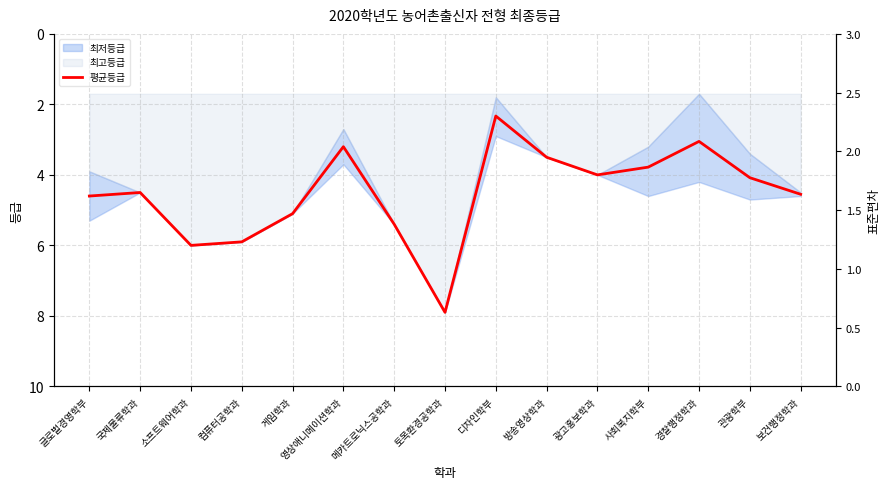

How many lines are shown in the chart?

1